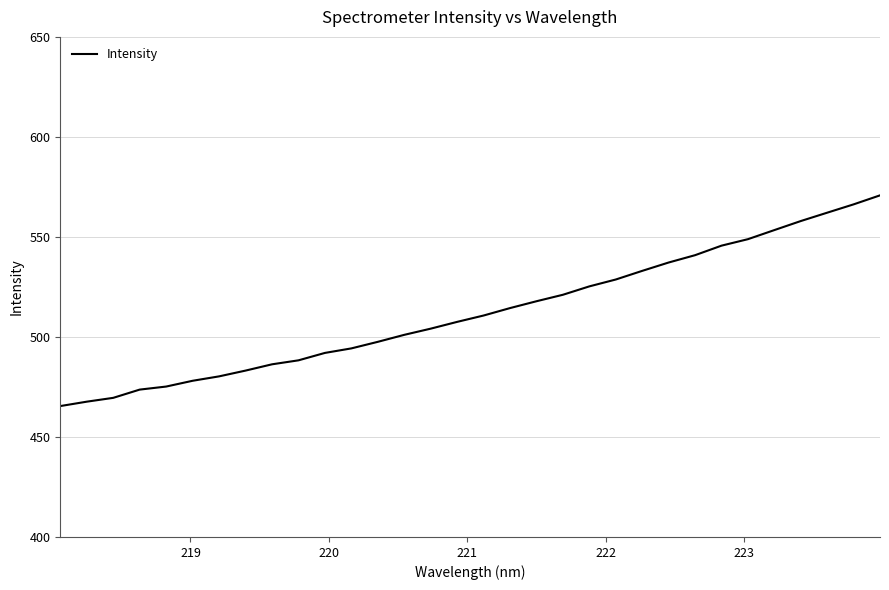

What is the maximum value shown in the chart?

570.8